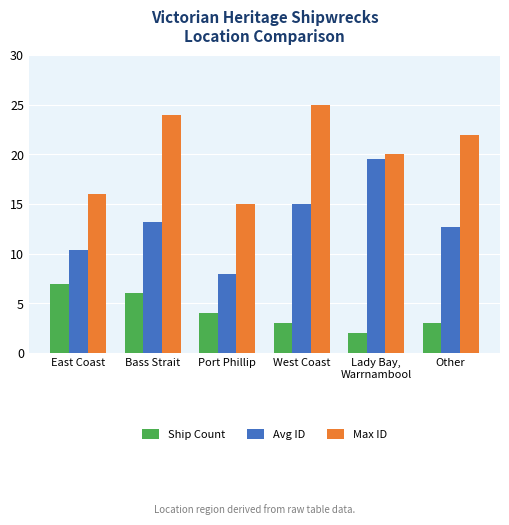

What are all the series names shown in the legend?

Ship Count, Avg ID, Max ID